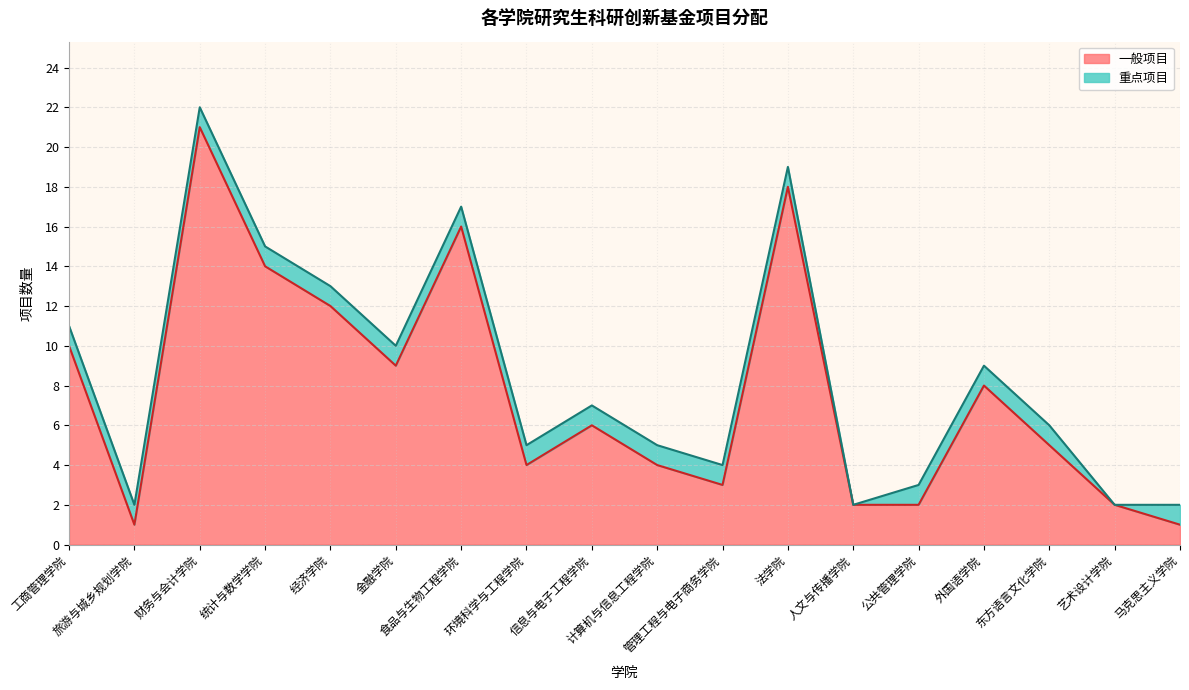

What is the label of the 7th point from the right?

法学院